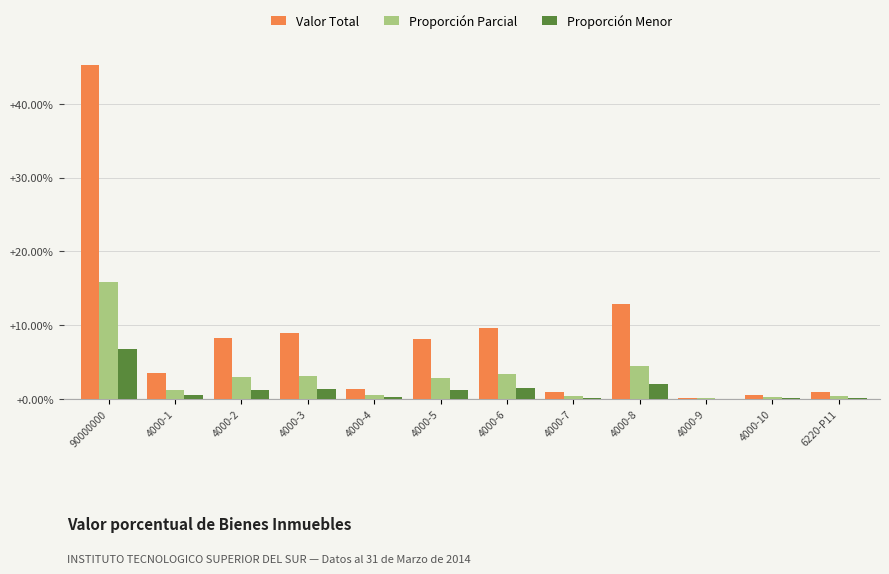

The value of Proporción Menor at 4000-6 is 1.4. True or false?

True